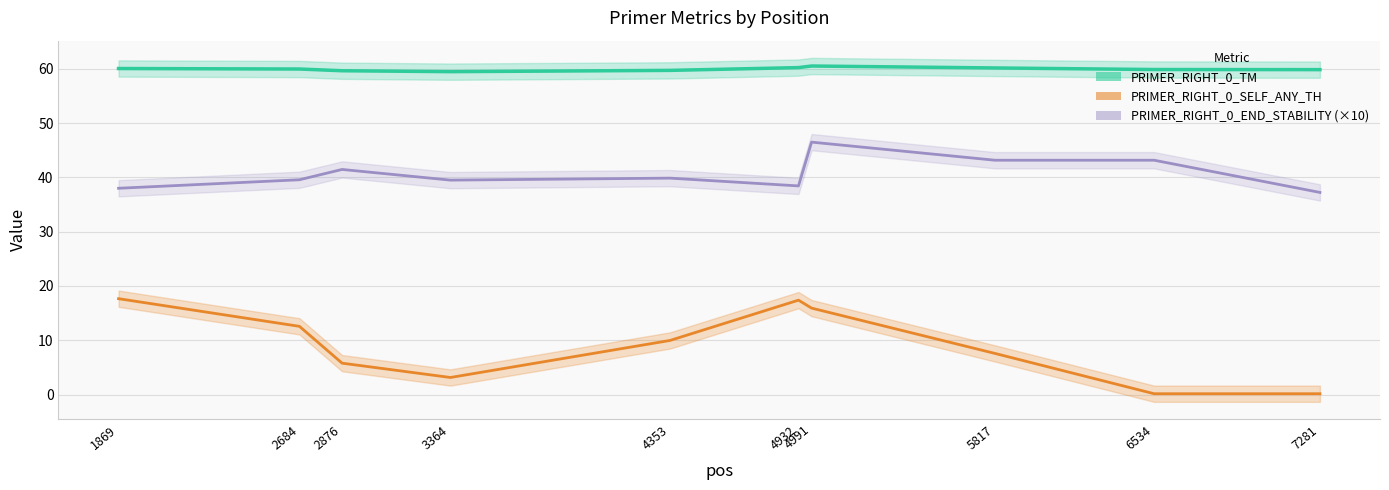

Is it true that PRIMER_RIGHT_0_SELF_ANY_TH equals 17.7 at 1869?

True